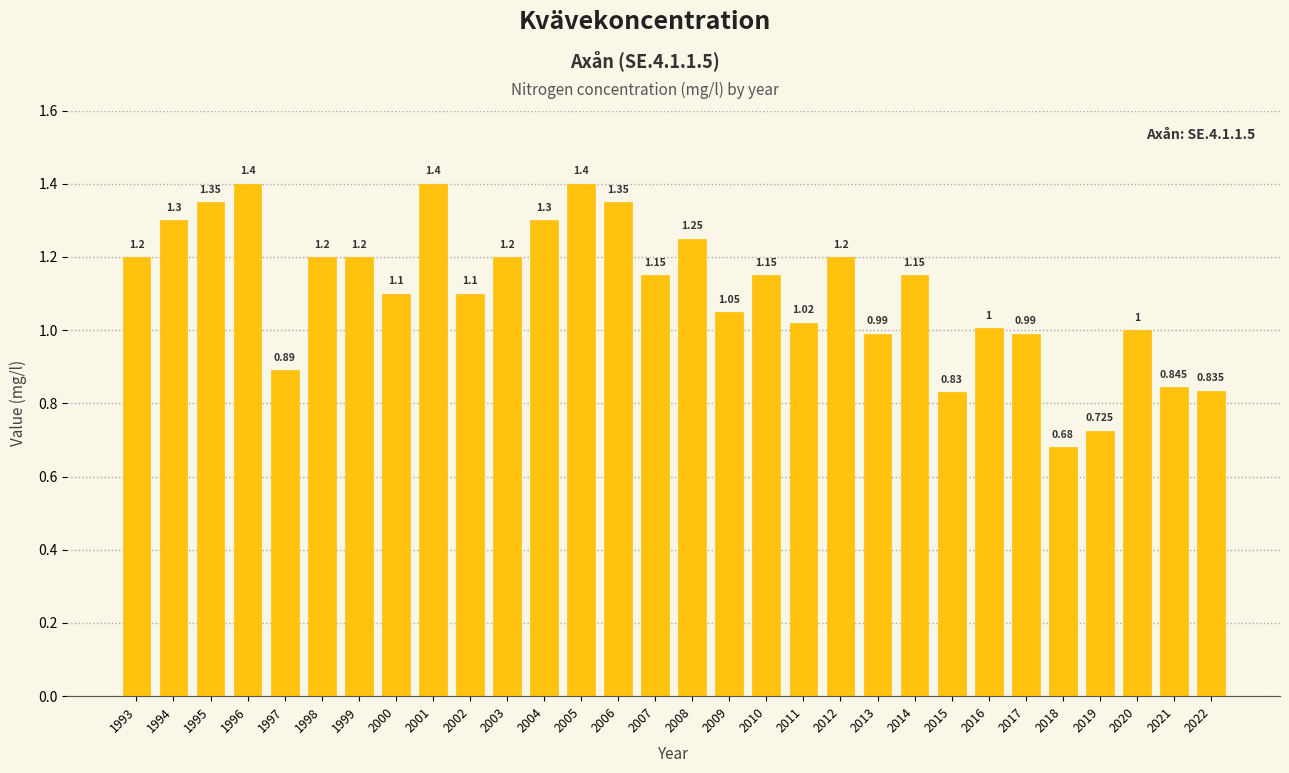

Reading left to right, list all the values displayed in this chart.

1.2	1.3	1.4	1.4	0.9	1.2	1.2	1.1	1.4	1.1	1.2	1.3	1.4	1.4	1.1	1.2	1.1	1.1	1.0	1.2	1.0	1.1	0.8	1.0	1.0	0.7	0.7	1.0	0.8	0.8